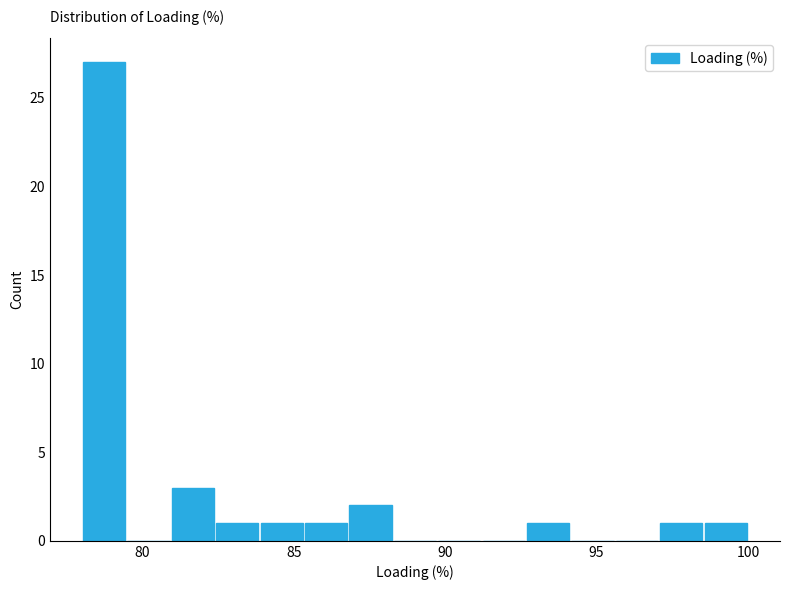

Around what value on the x-axis is the tallest bar? Give the approximate position of its centre, as read against the axis.

78.5